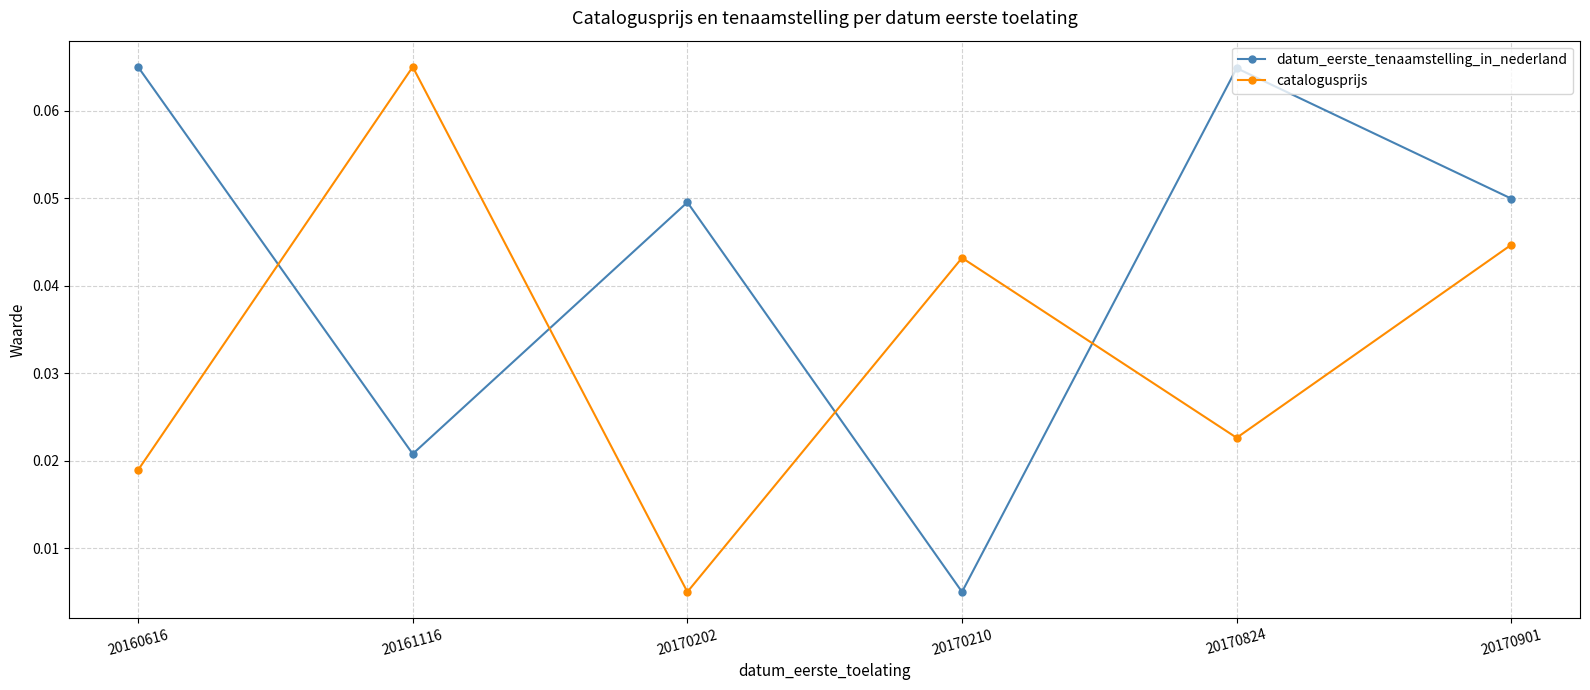

Does the chart display data point markers on the line(s)?

Yes